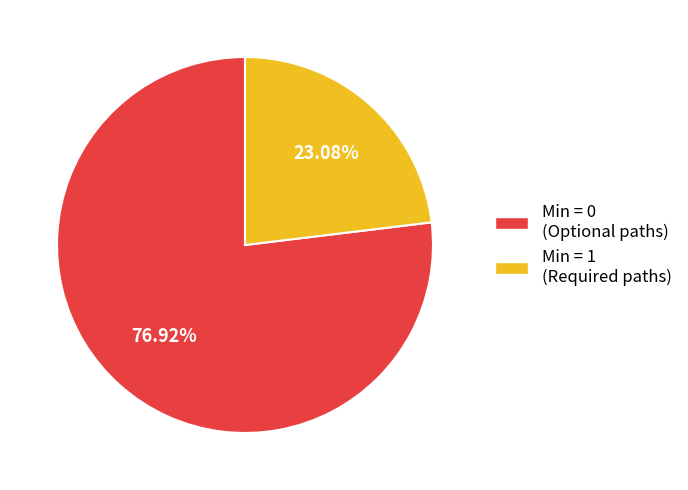

How many segments does this pie chart have?

2